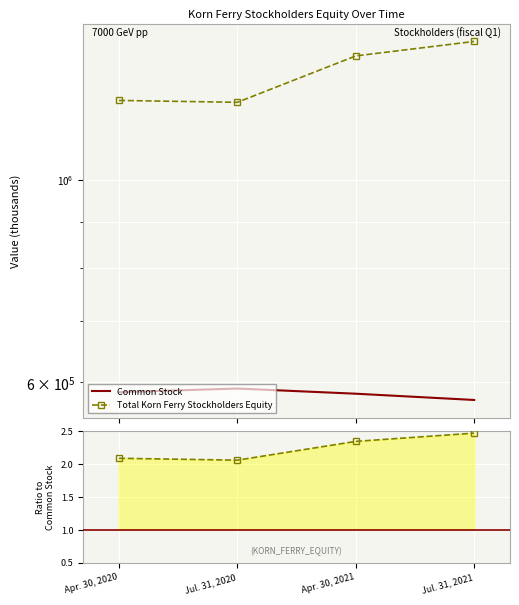

The value of Total Korn Ferry Stockholders Equity at Apr. 30, 2021 is 1366389. True or false?

True